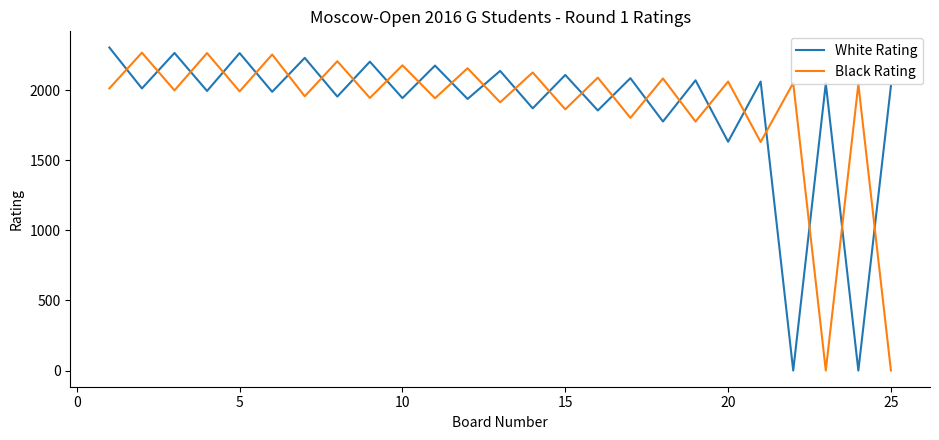

What is the greatest value displayed?

2304